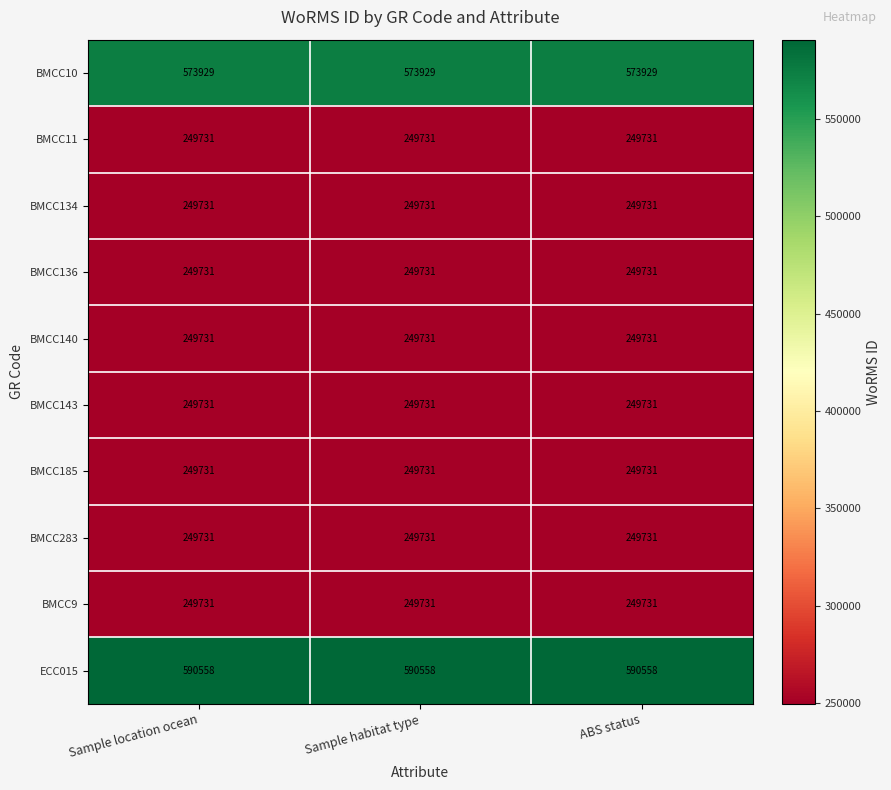

What is the total value across all series at Sample location ocean?

3162335